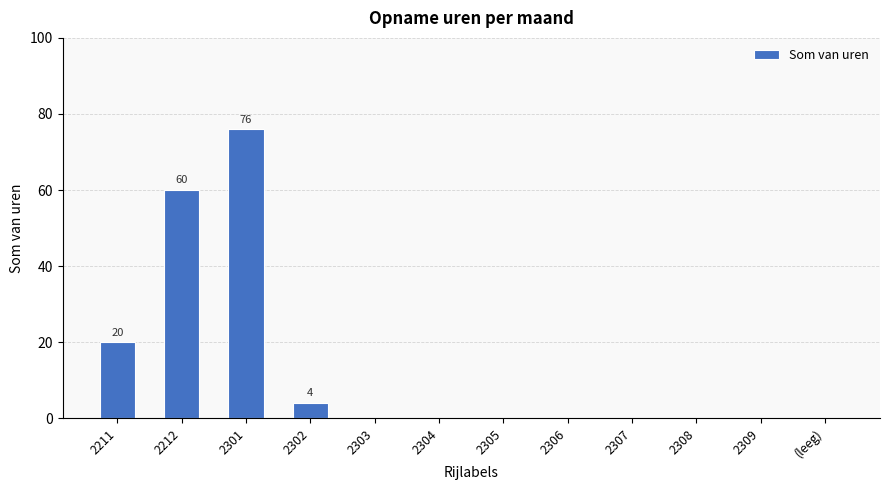

Where is the data nearest to the value 38?

2211